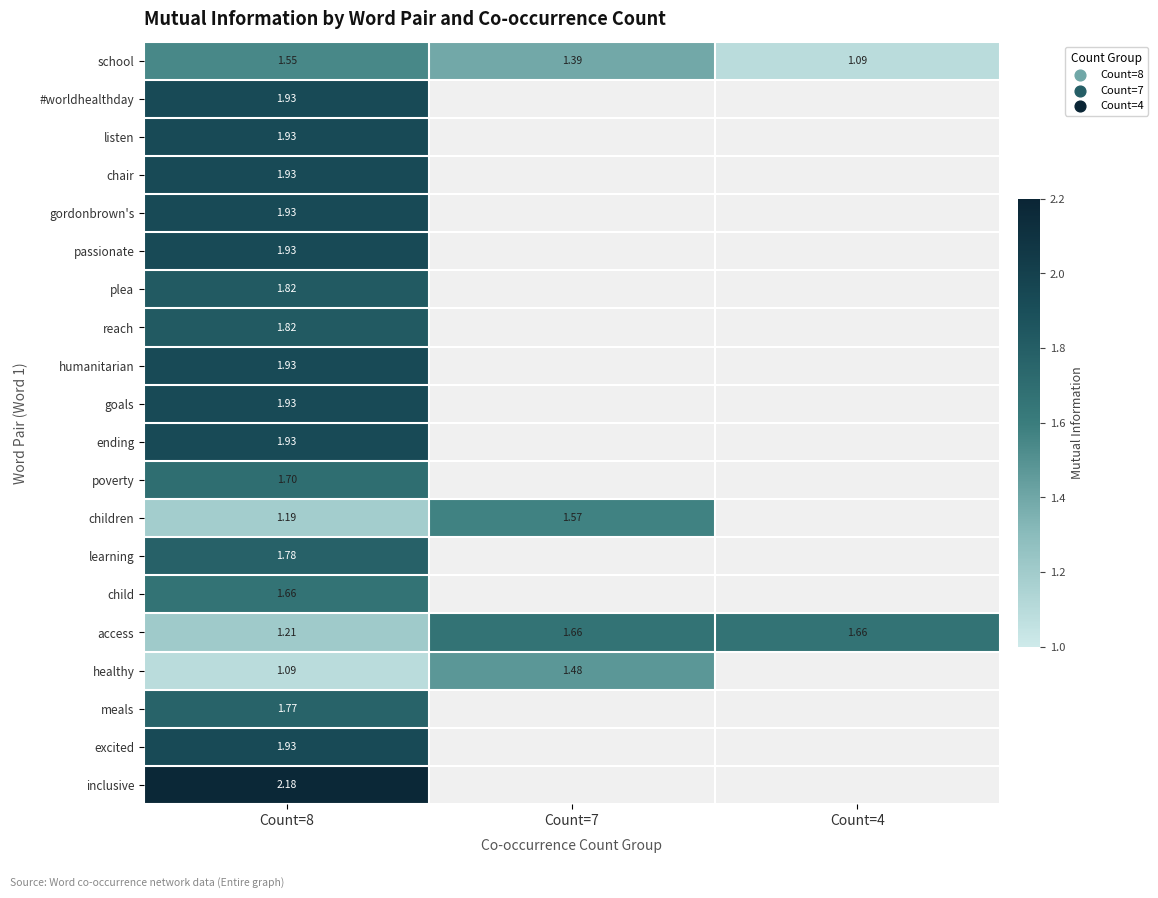

True or false: children has a value of 1.2 at Count=8.

True